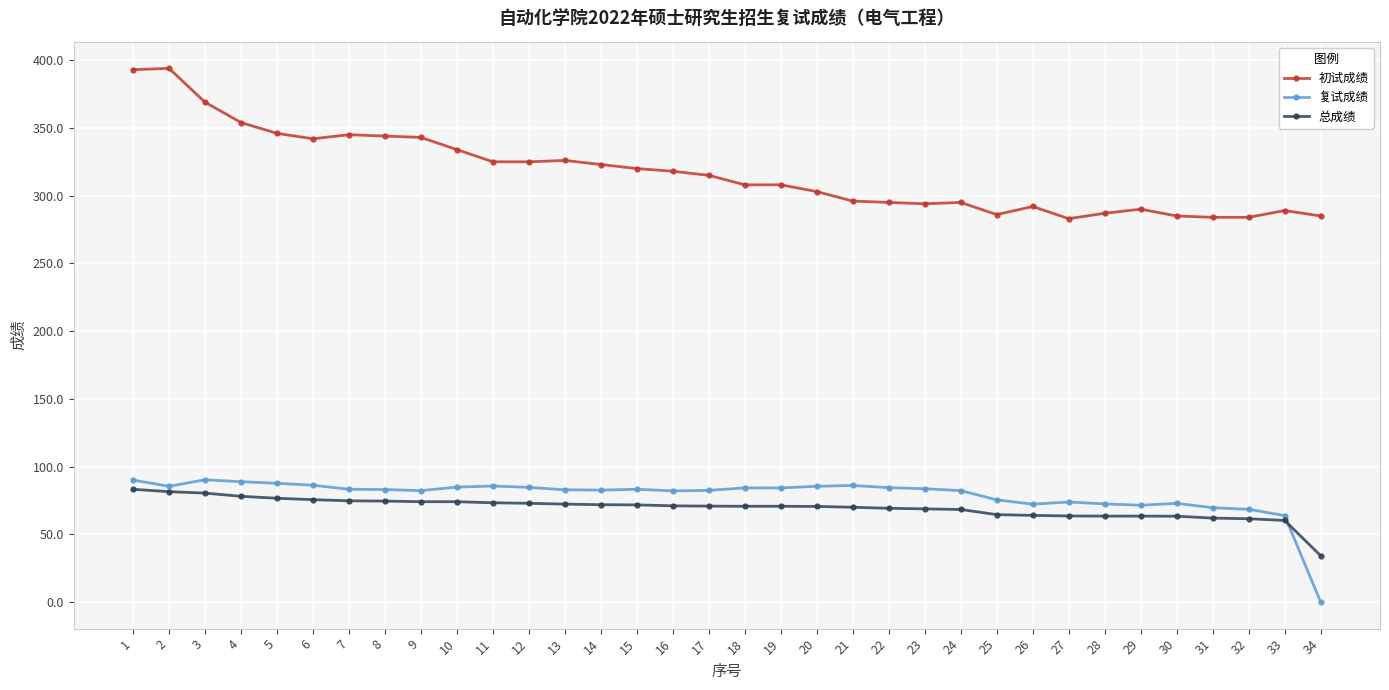

What is the sum of all 复试成绩 values?

2674.4